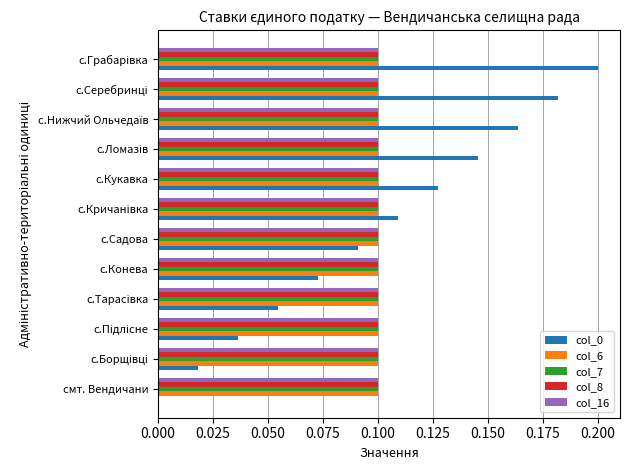

True or false: col_6 has a value of 0.1 at смт. Вендичани.

True